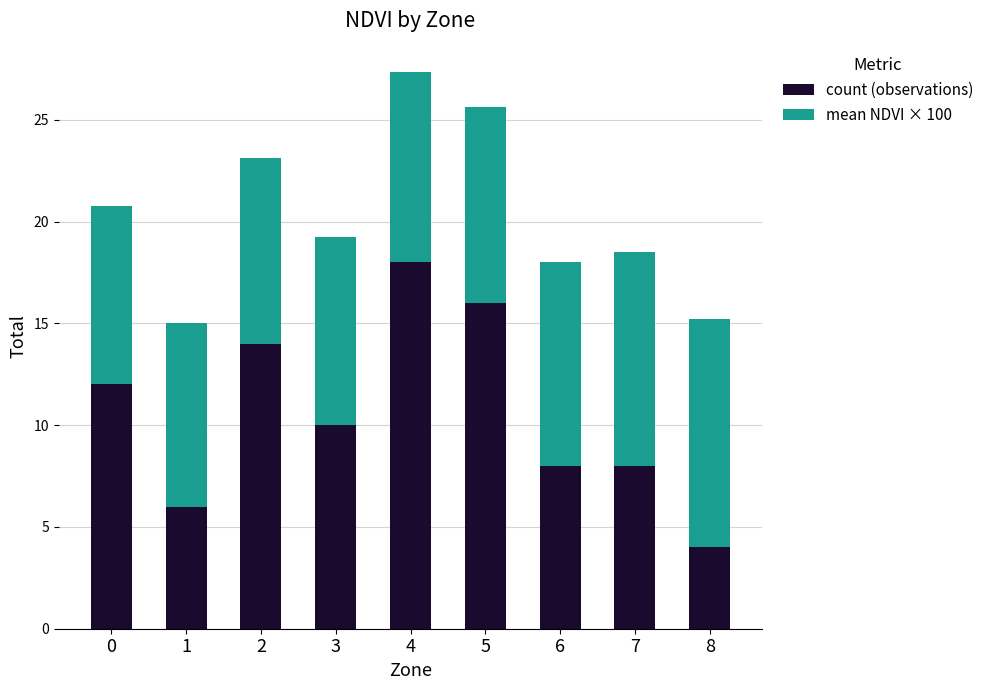

Reading right to left, what are the values for count (observations)?

4.0	8.0	8.0	16.0	18.0	10.0	14.0	6.0	12.0